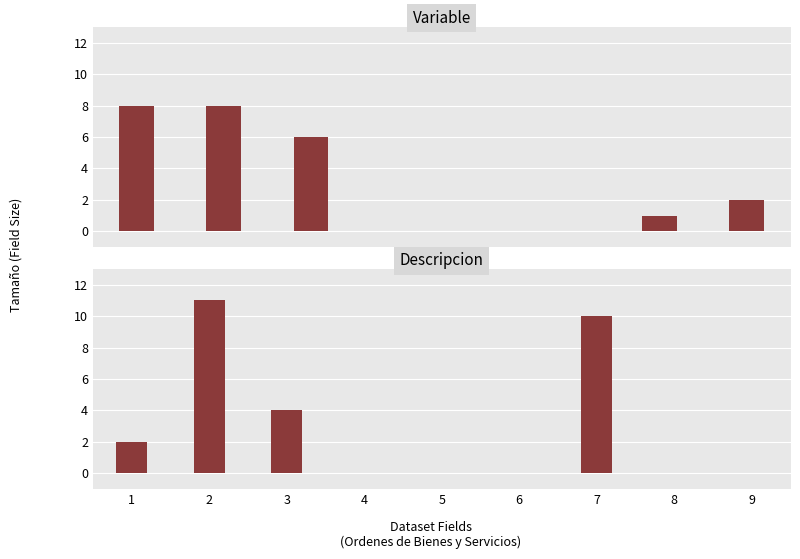

What is the difference between the second highest and minimum values?

10